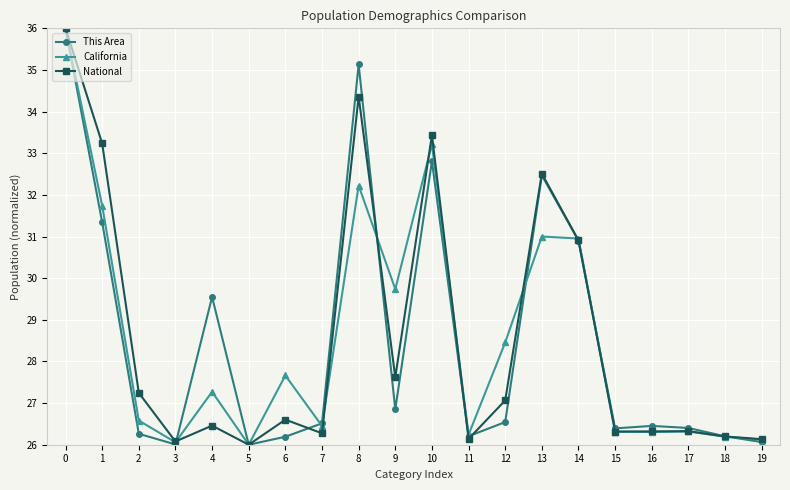

Is the value of California at 0 greater than the value of This Area at 2?

Yes